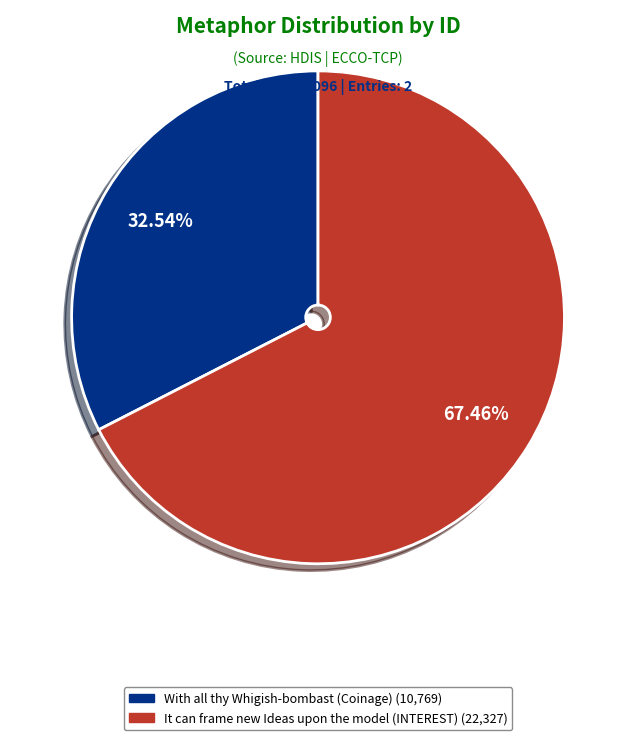

To the nearest percent, what is the combined percentage of It can frame new Ideas upon the model (INTEREST) and With all thy Whigish-bombast (Coinage)?

100%